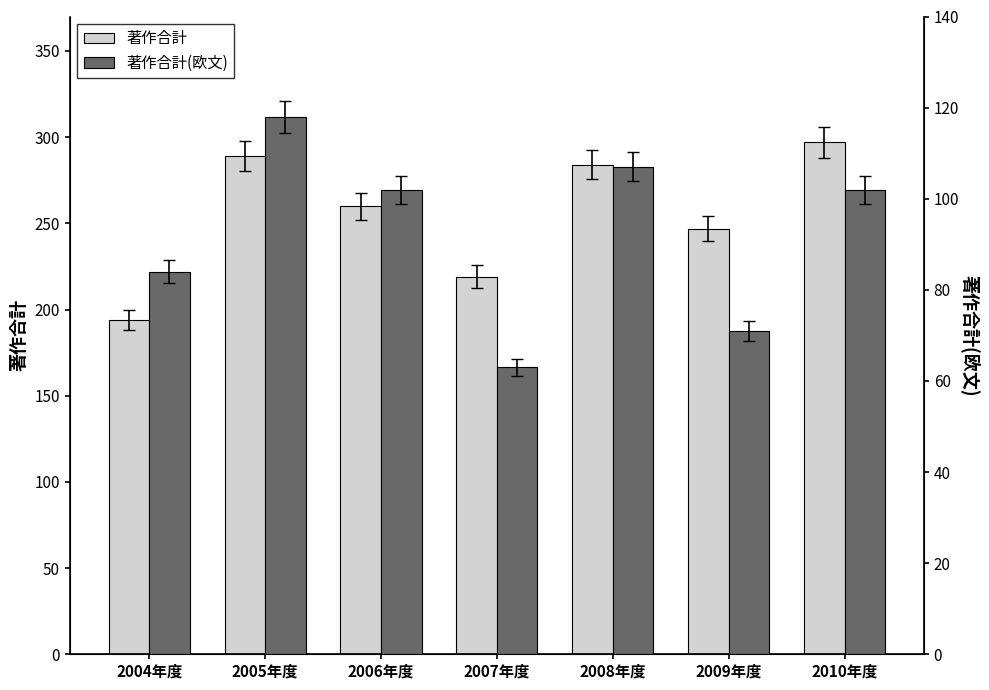

What is the average value of the 著作合計(欧文) series?

92